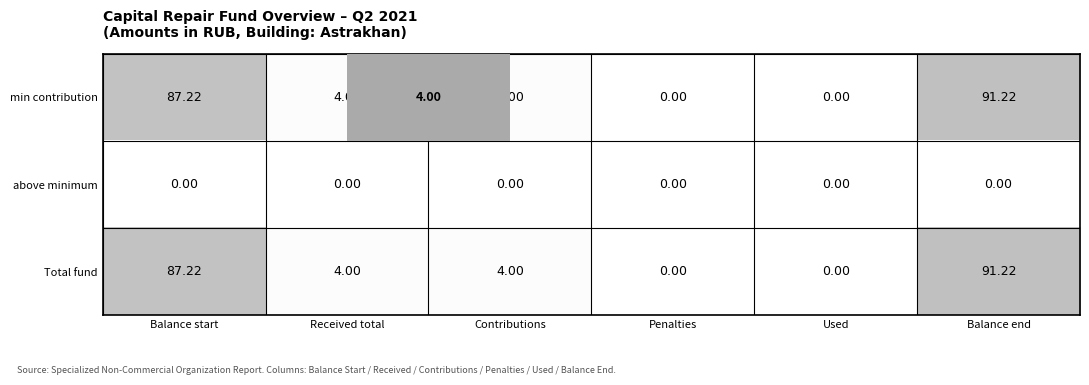

Which category has the highest value across all series?

Balance end